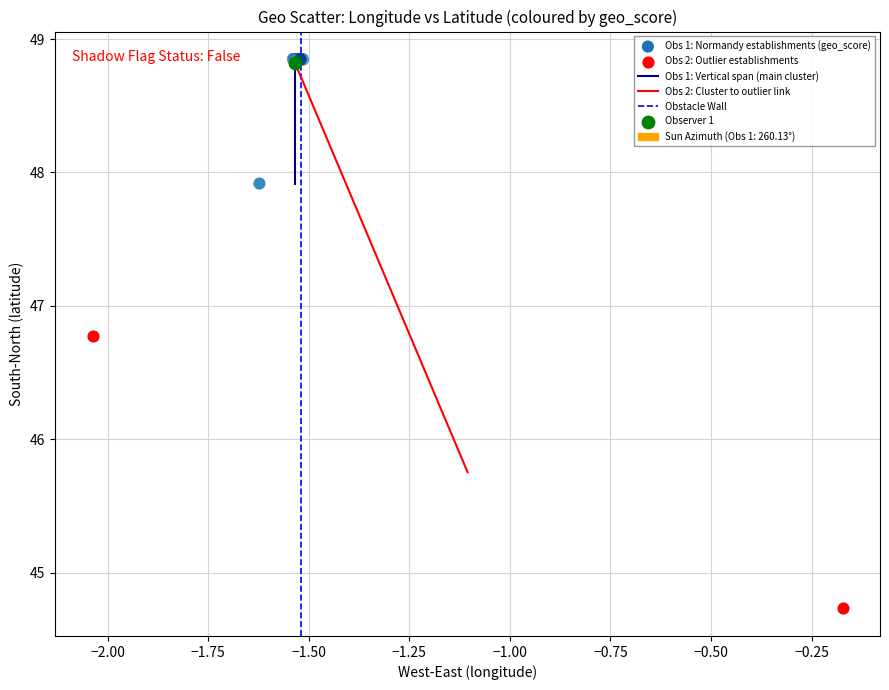

Which series reaches the minimum Y coordinate?

Obs 2: Outlier establishments